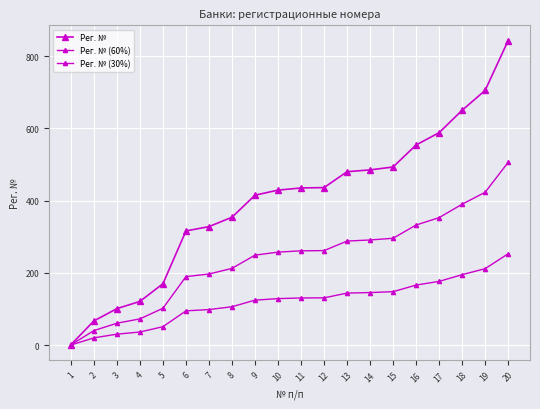

At which label does Рег. № (30%) first exceed 130?

11